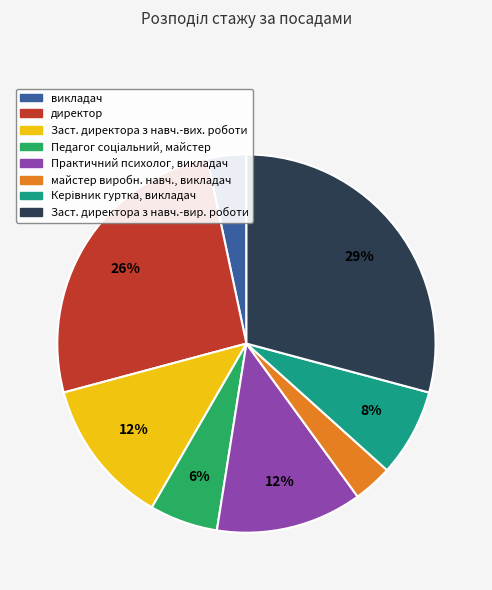

To the nearest percent, what percentage of the pie is викладач?

3%